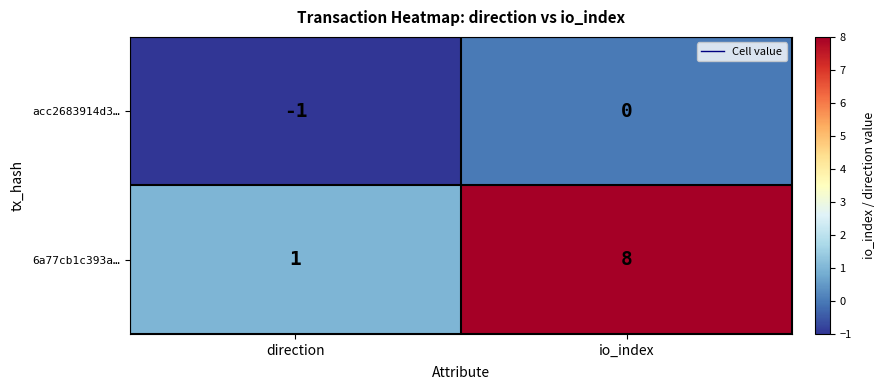

Reading left to right, extract all data points from this chart.

acc2683914d3…: direction=-1	io_index=0
6a77cb1c393a…: direction=1	io_index=8